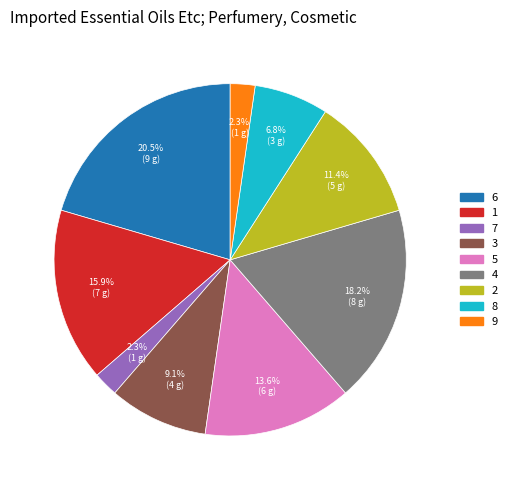

Is the sum of 8 and 6 greater than half?

No